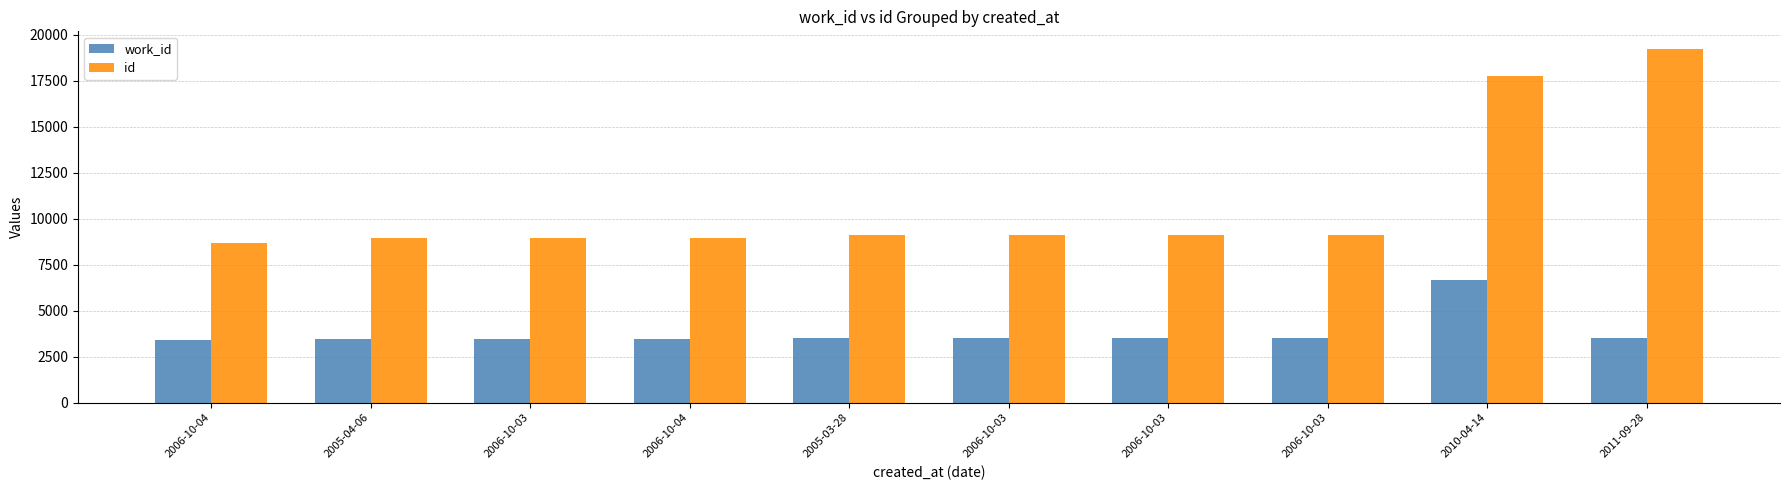

What is the sum of all work_id values?

38215